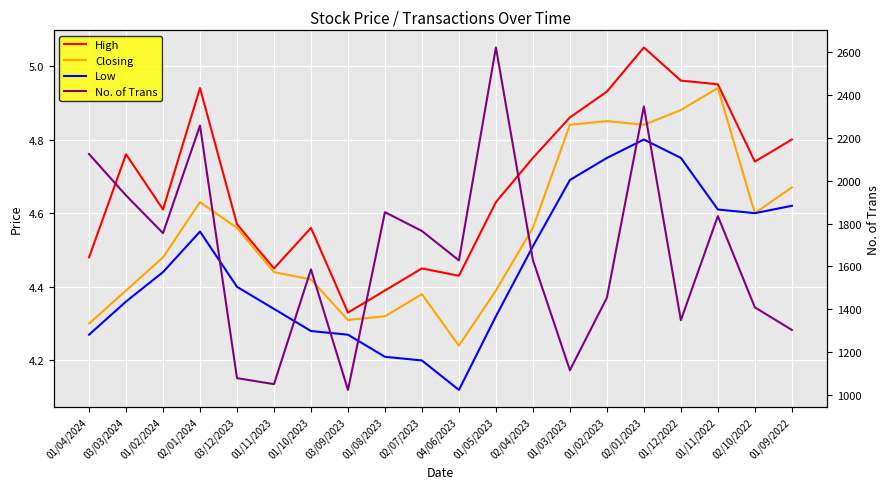

True or false: Low has more than 1 interior local peaks.

True